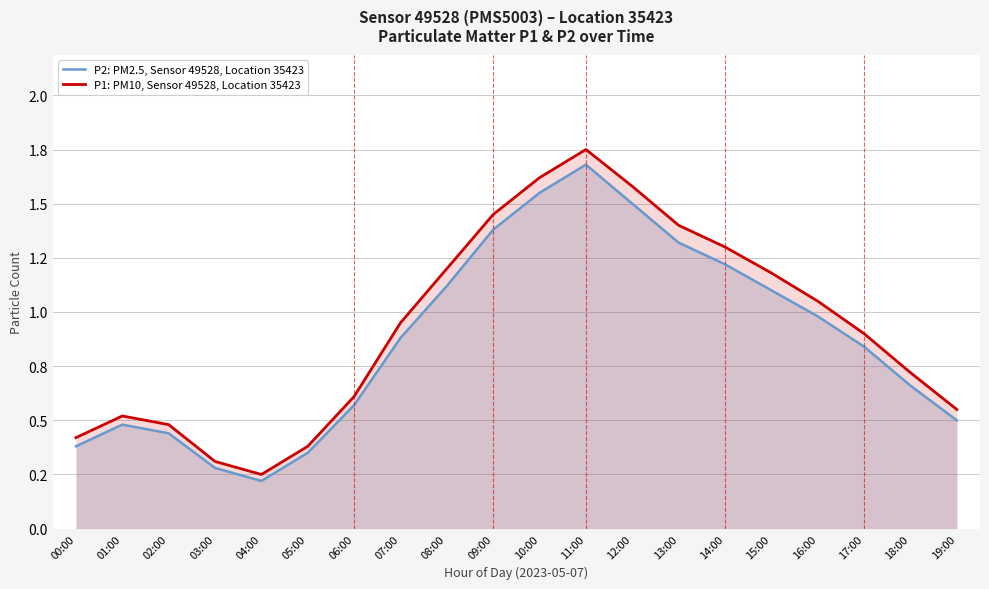

The value of P2: PM2.5, Sensor 49528, Location 35423 at 14:00 is 1.6. True or false?

False